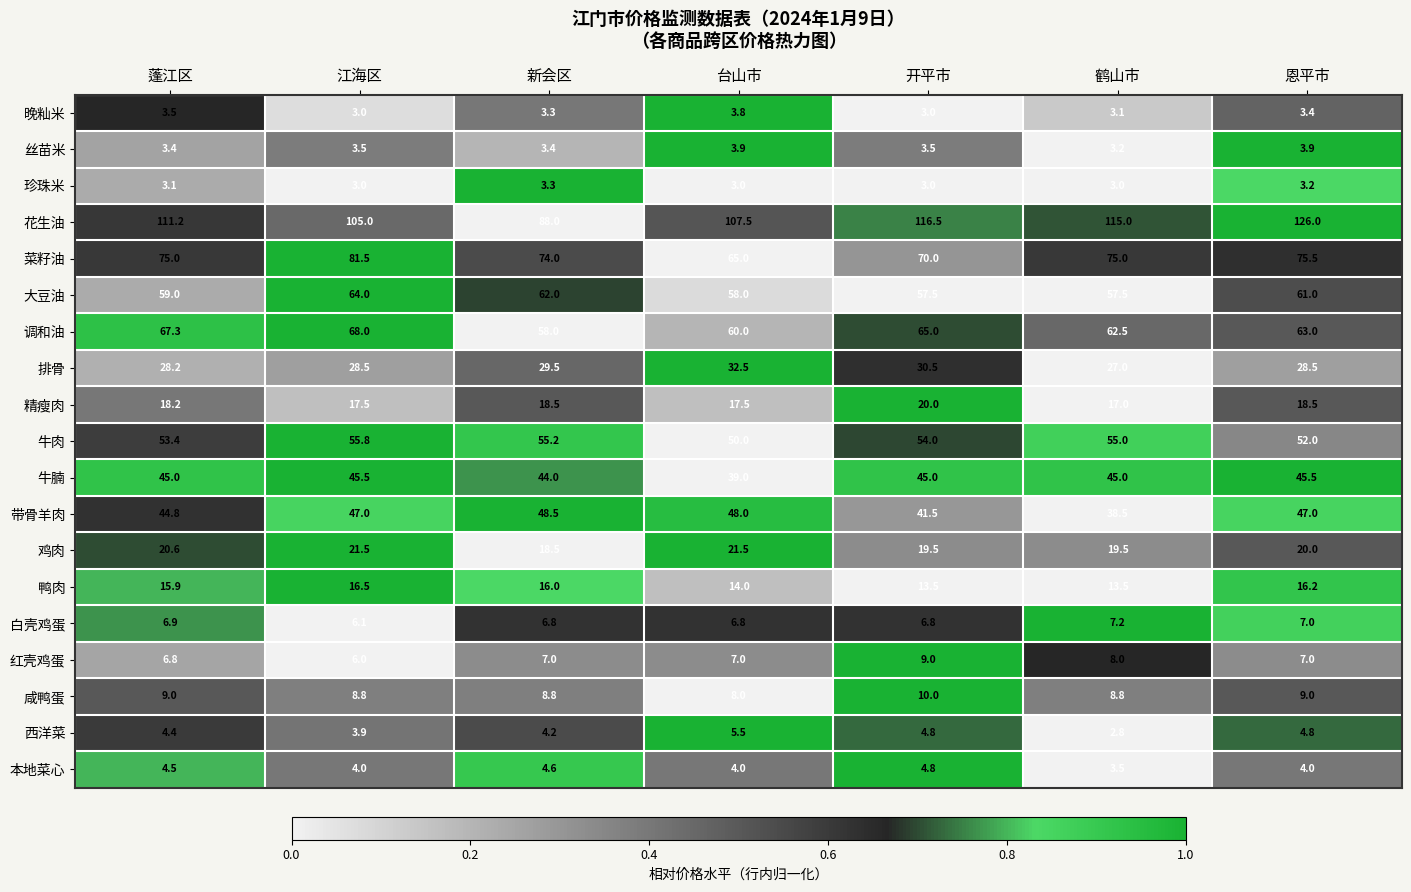

Is it true that 调和油 equals 22.3 at 鹤山市?

False